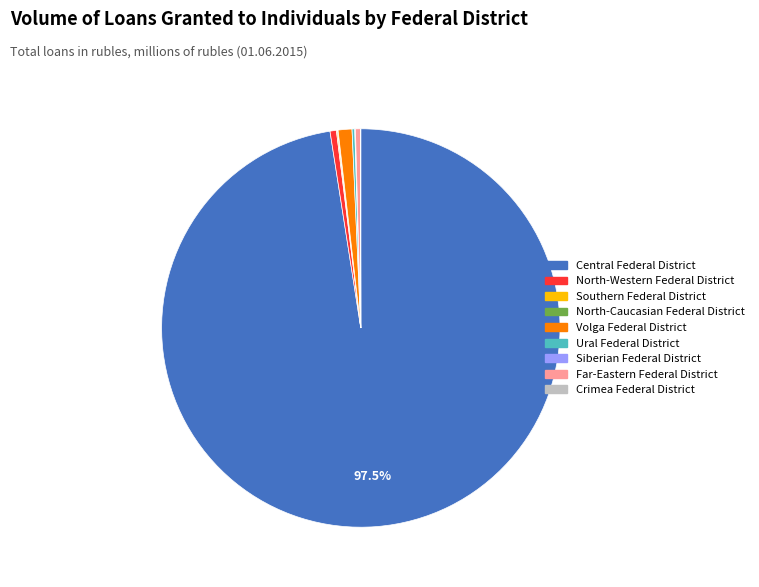

Which category has the biggest portion of the pie?

Central Federal District